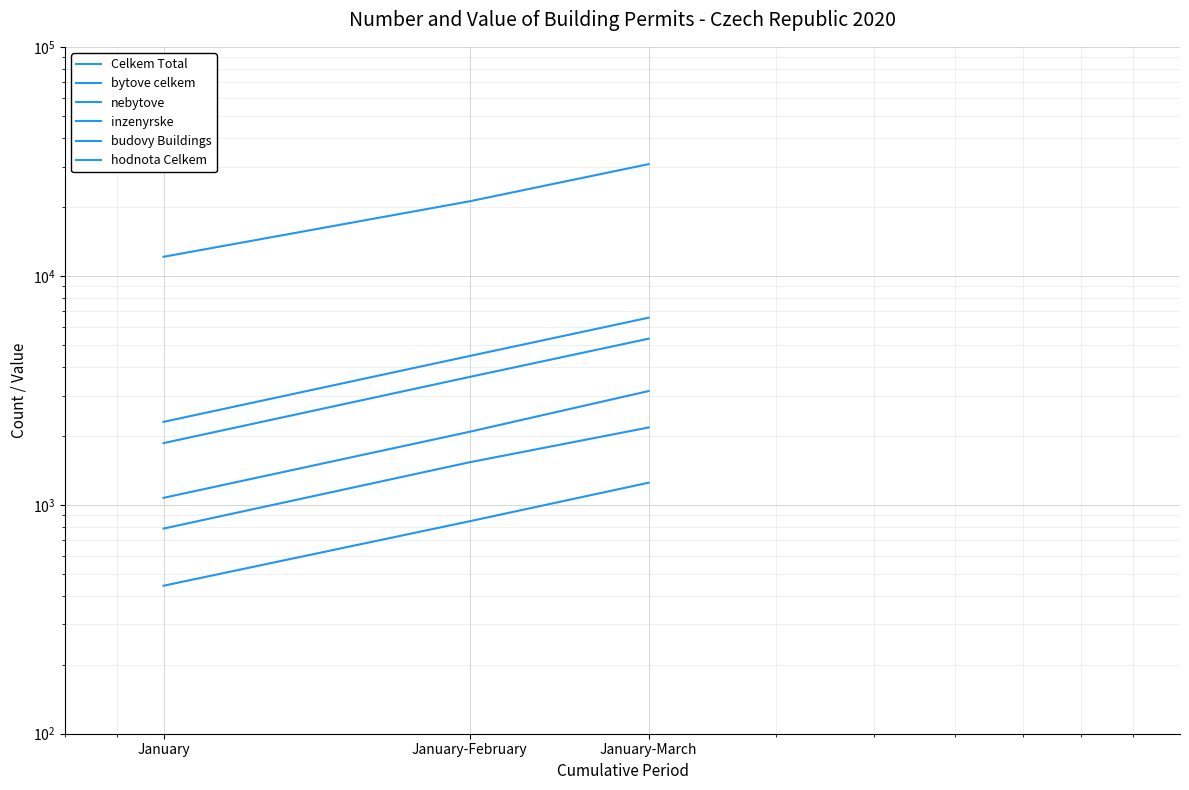

Which series has the largest range (max minus min)?

hodnota Celkem